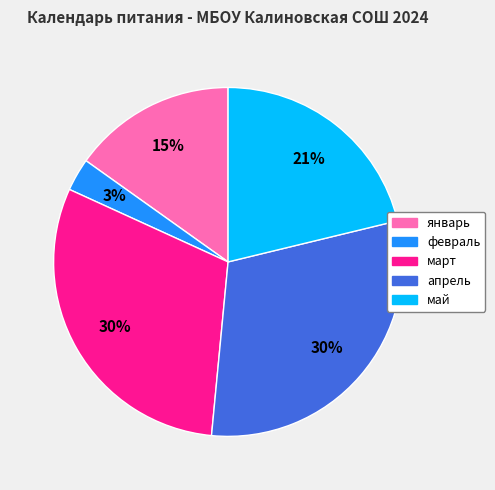

Between январь and март, which is larger?

март